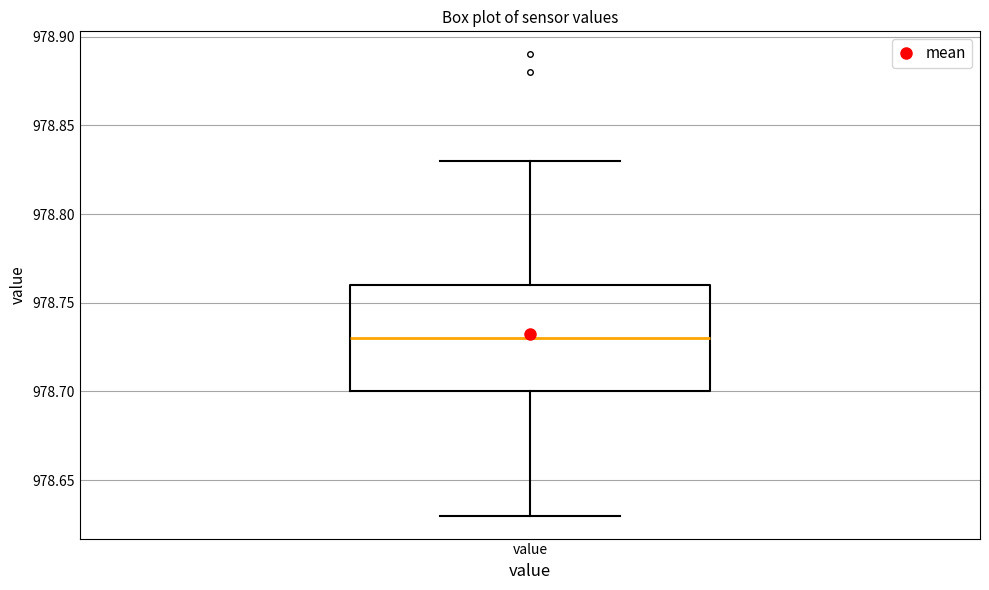

Where does the upper whisker of the box for value end on the y-axis? The values are not printed on the chart, so give them approximately, as read against the axis.

978.83